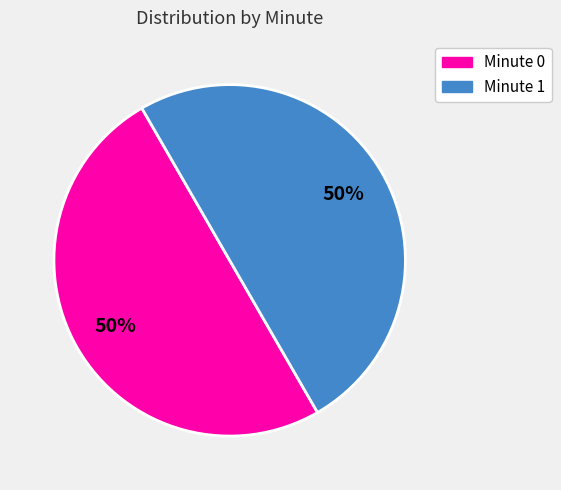

To the nearest percent, what is the average slice percentage?

50%